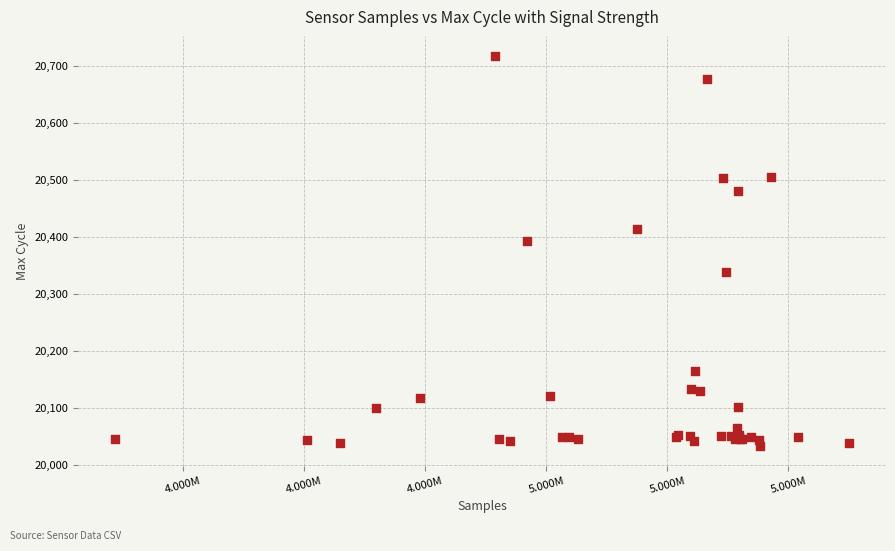

What Y value in the scatter plot is closest to 20375?

20392